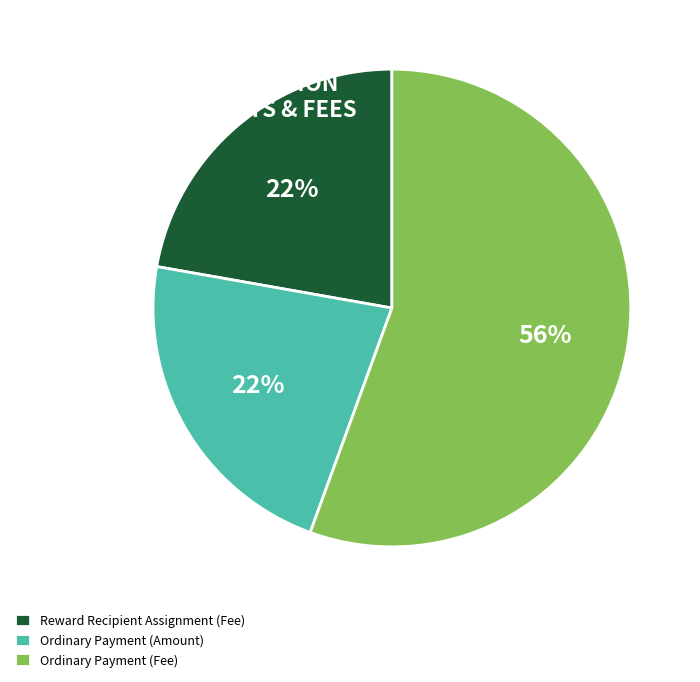

Which category accounts for the majority?

Ordinary Payment (Fee)